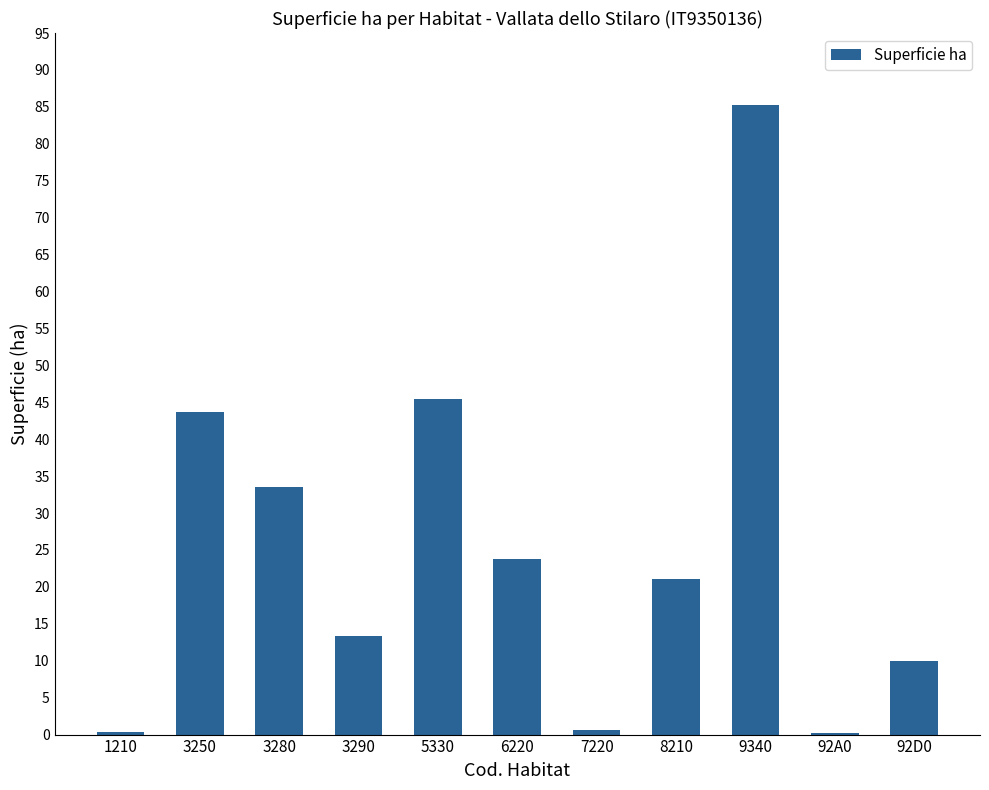

Are the bars grouped side by side (vs. stacked)?

No